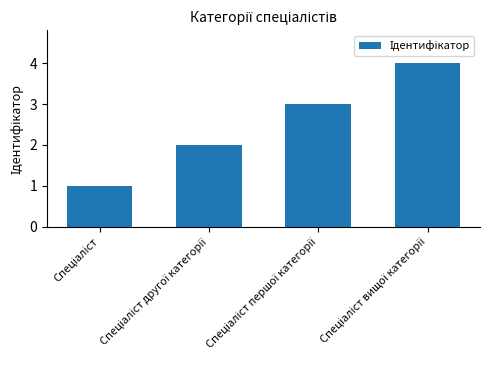

What is the sum of all values?

10